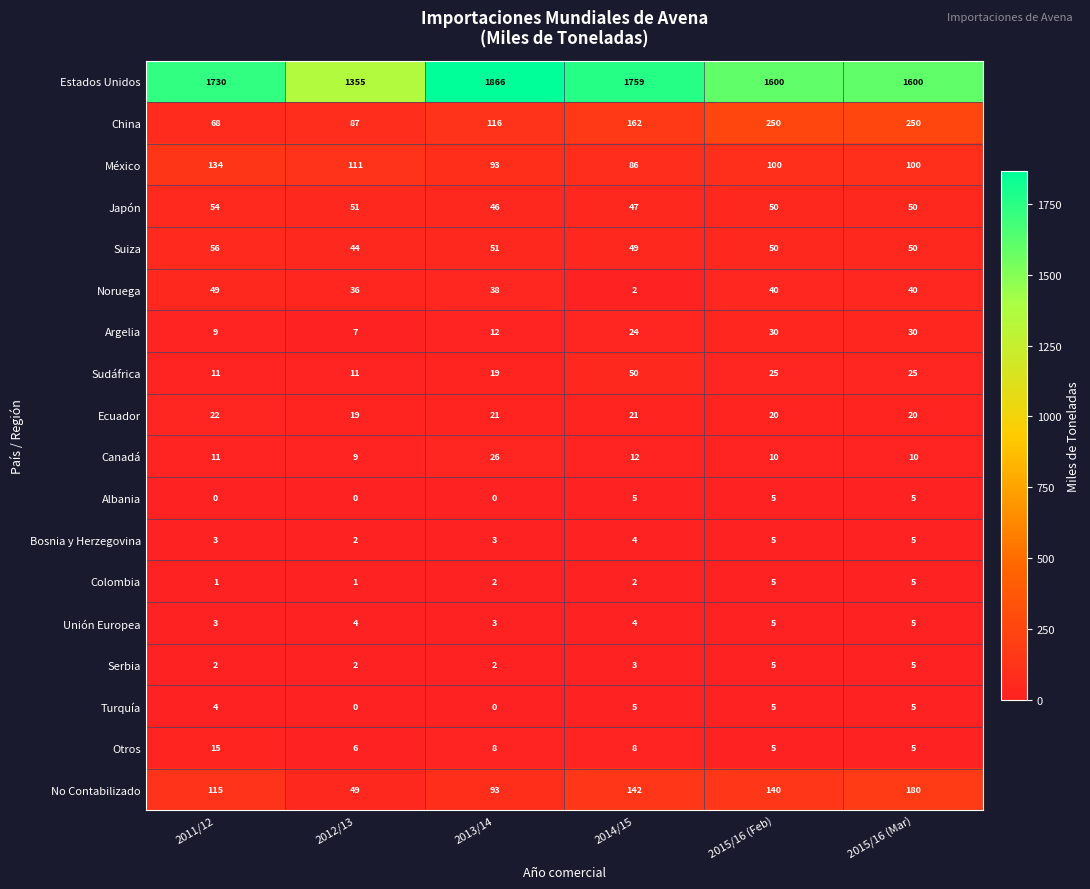

At which category does the chart reach its peak across all series?

2013/14